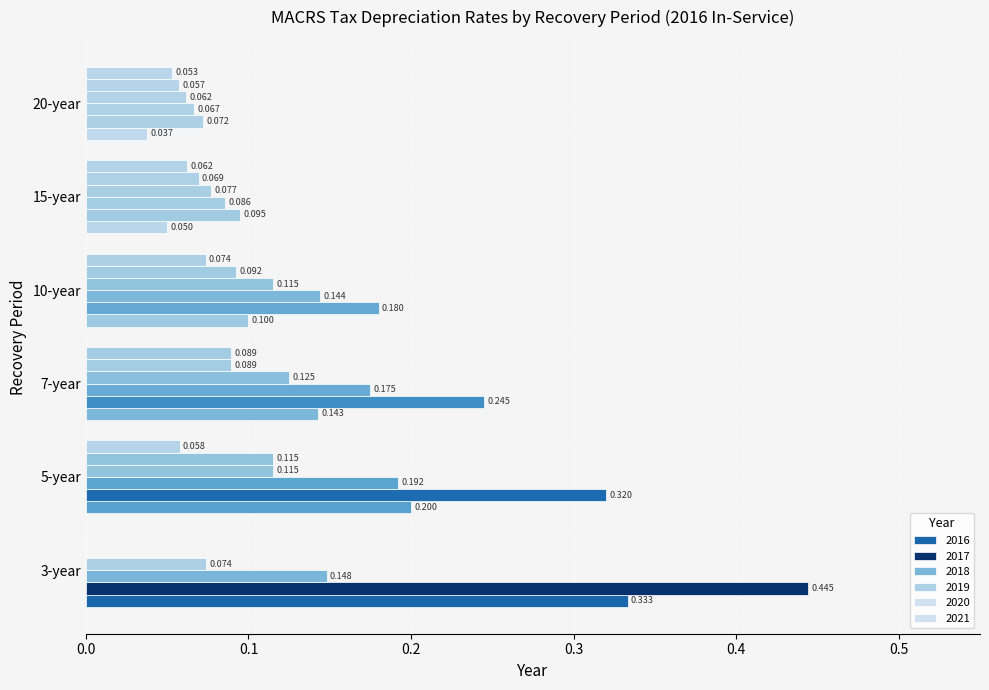

List the series in order of their peak value, lowest first.

20-year, 15-year, 10-year, 7-year, 5-year, 3-year